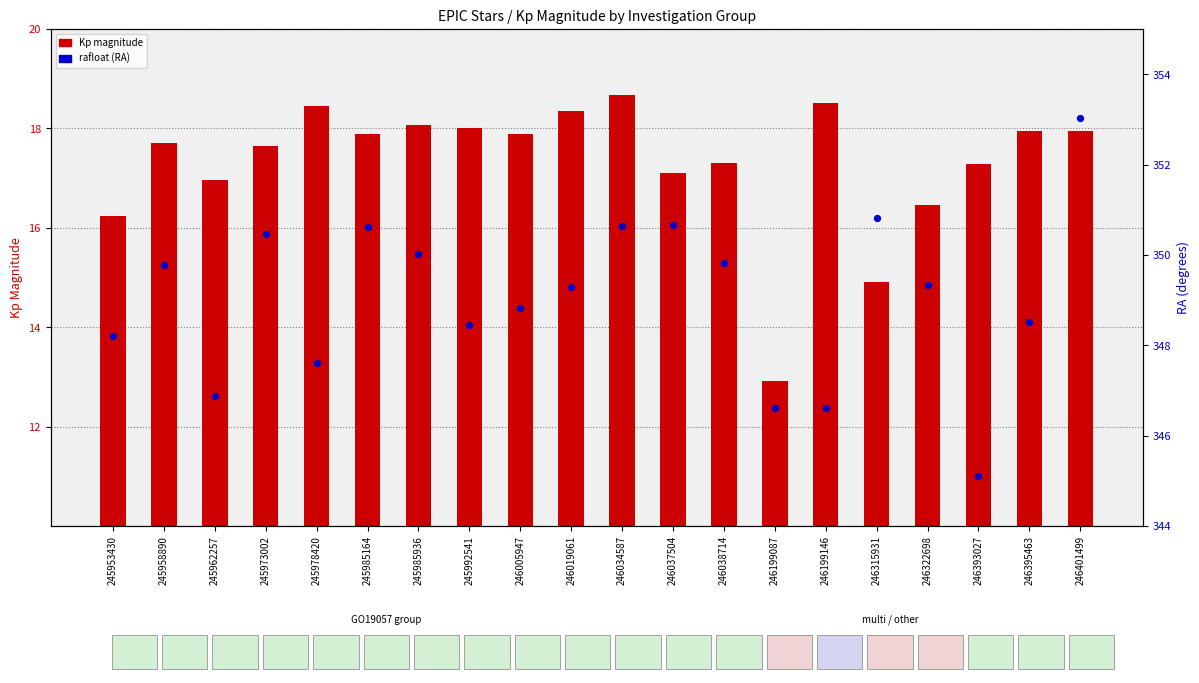

Which series reaches the minimum Y coordinate?

Kp magnitude